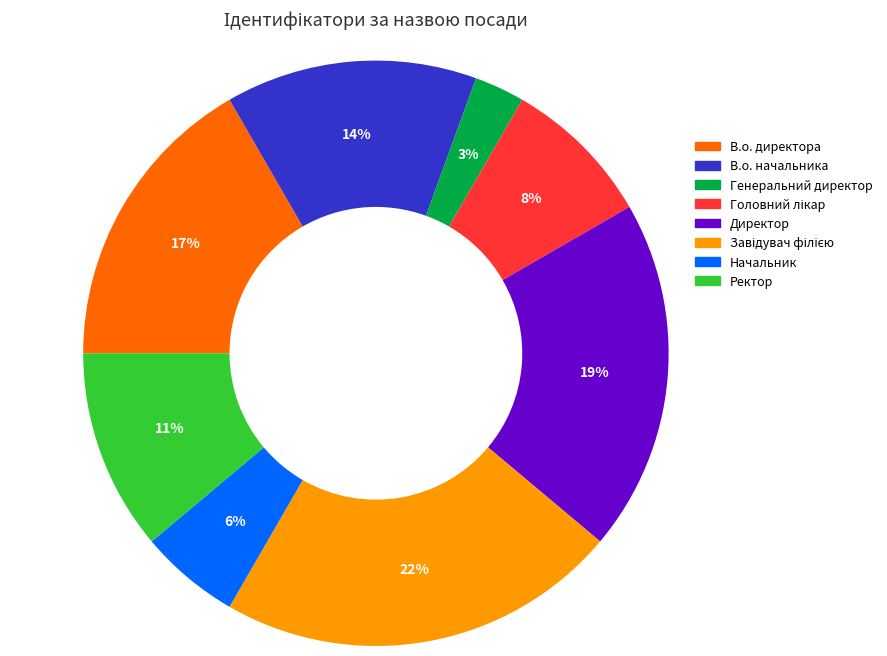

Which has a higher value, Ректор or Директор?

Директор